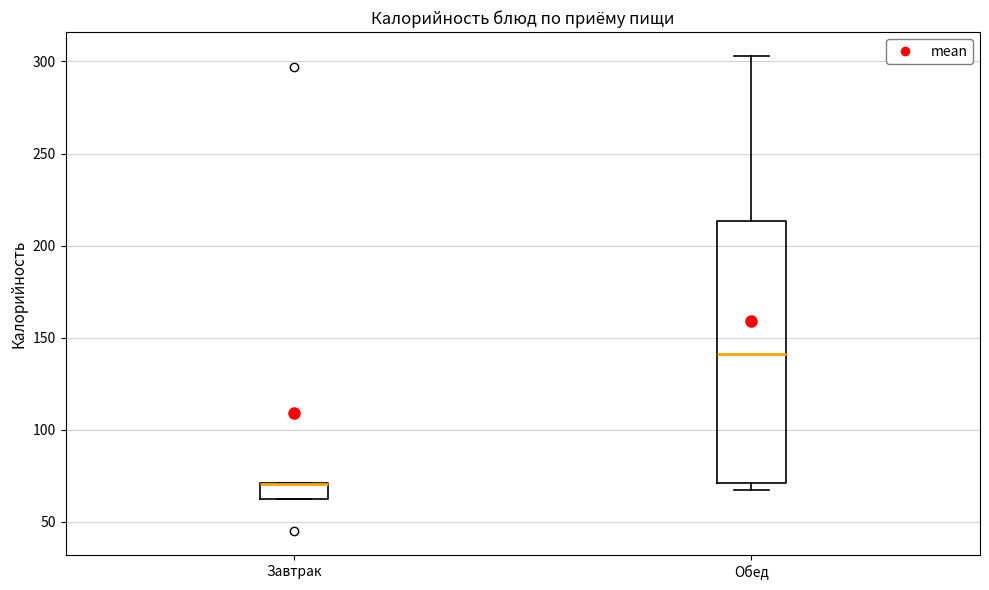

Comparing the boxes themselves (not the whiskers), which one is the tallest?

Обед